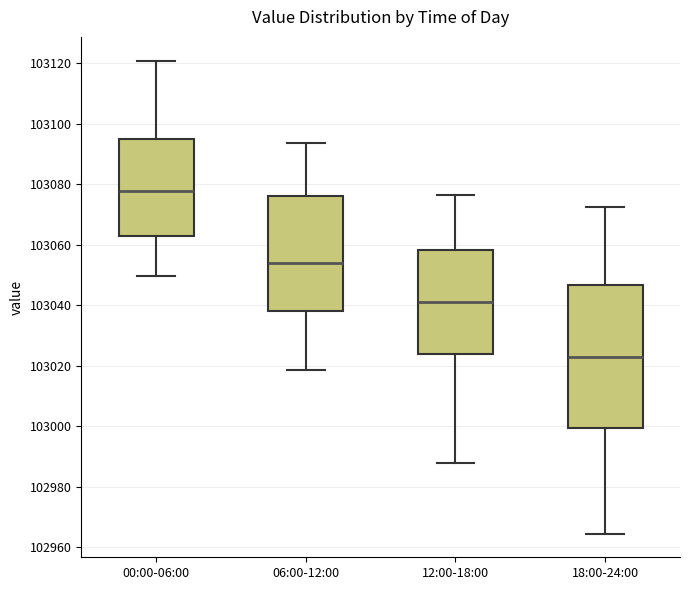

Which box has the highest median line?

00:00-06:00